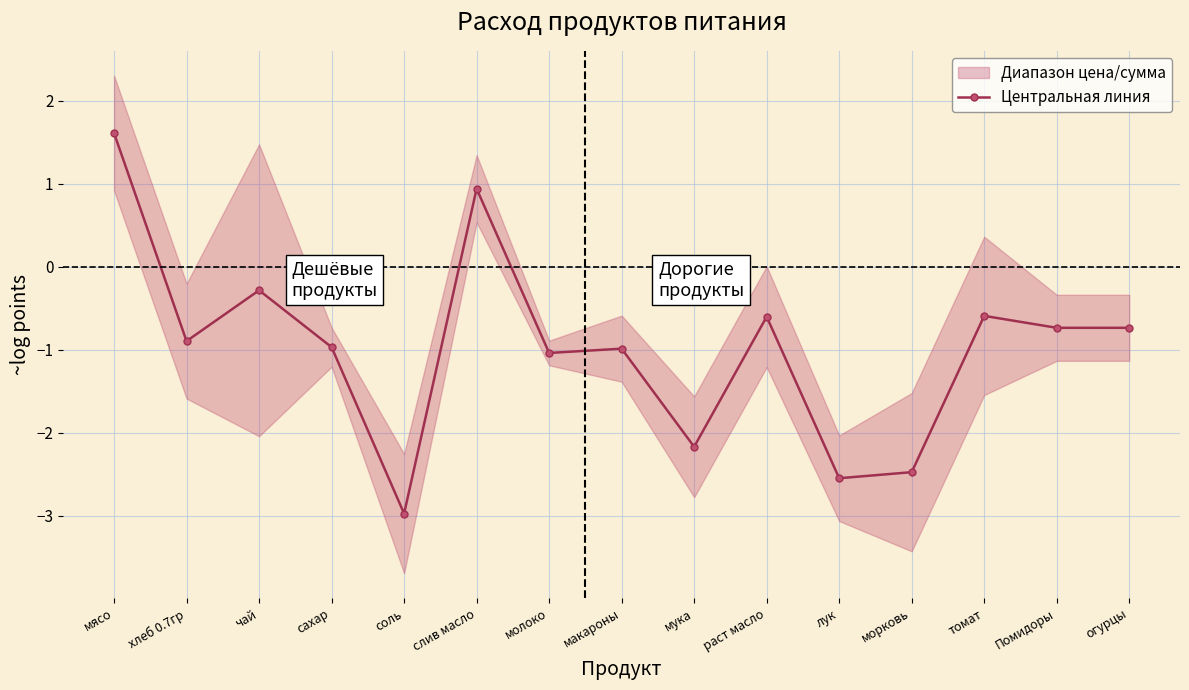

Is this an area chart (filled region under the line)?

No